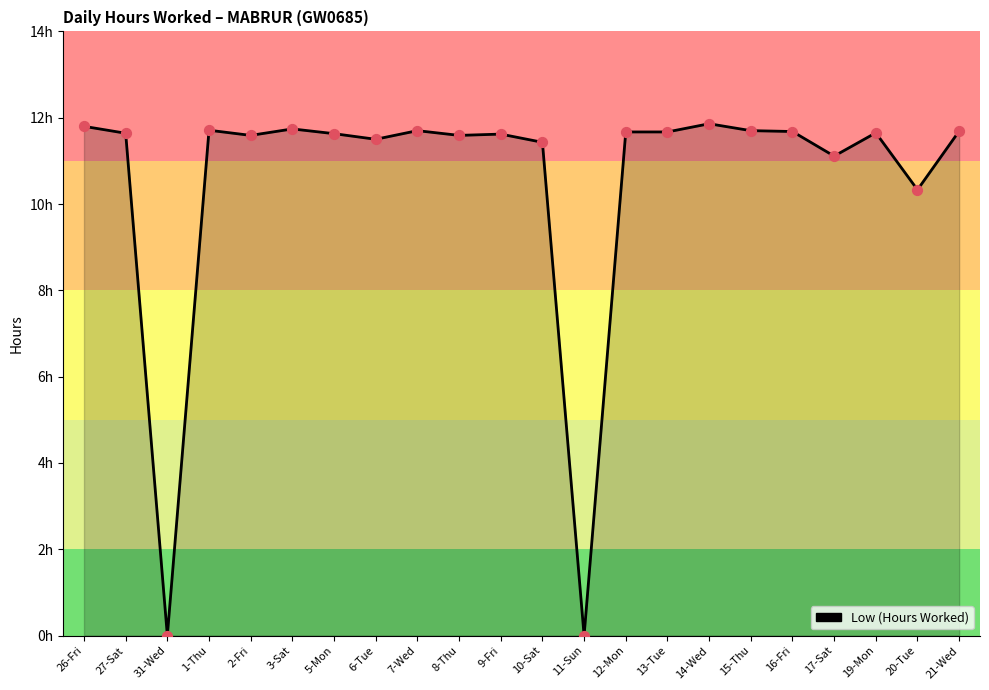

What is the change in value from 27-Sat to 8-Thu?

-0.1